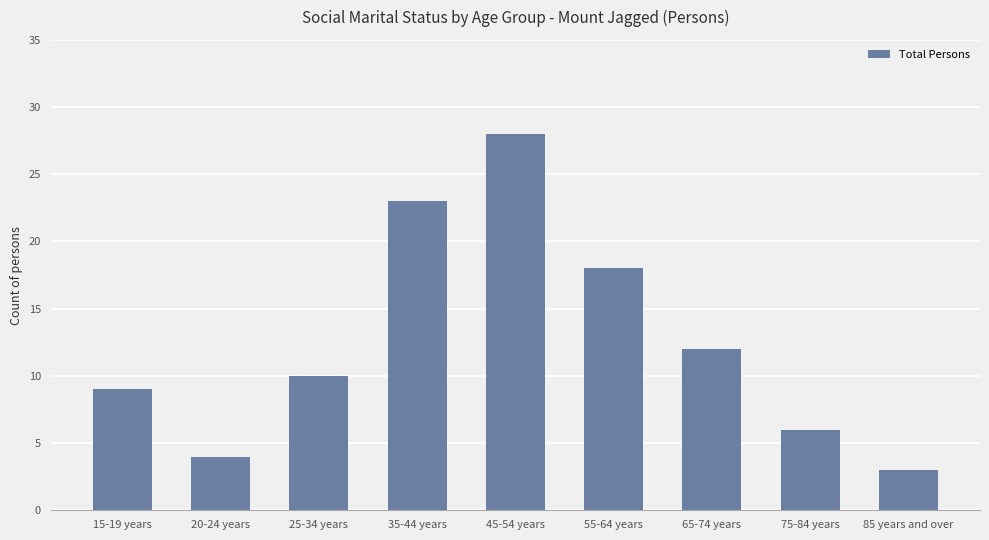

What is the sum of the values at 75-84 years and 25-34 years?

16